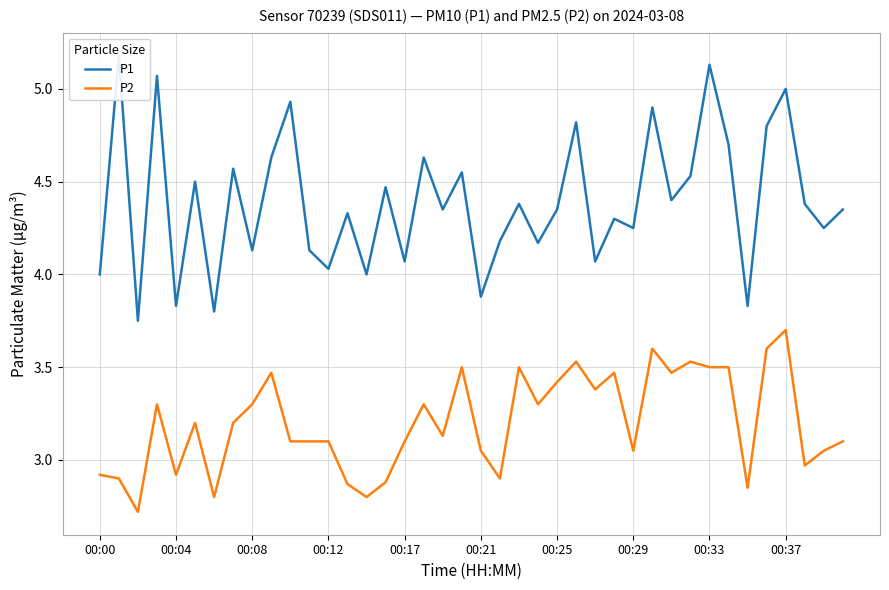

True or false: P2 has more than 1 interior local peaks.

True